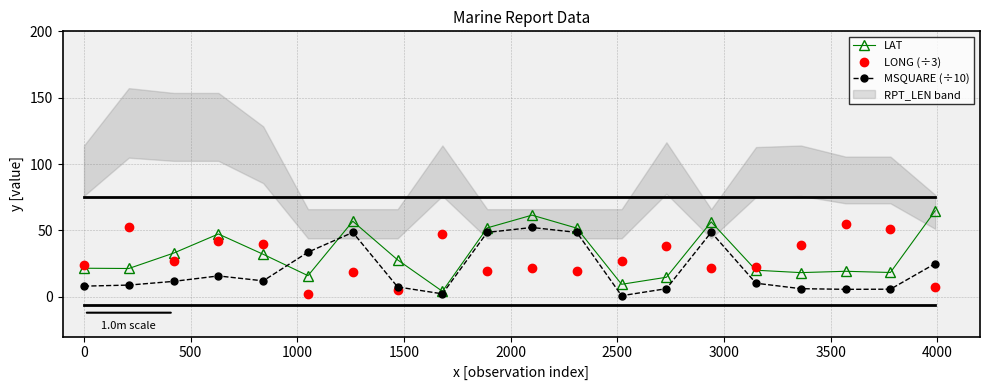

True or false: LAT has more than 1 points higher than both neighbors.

True